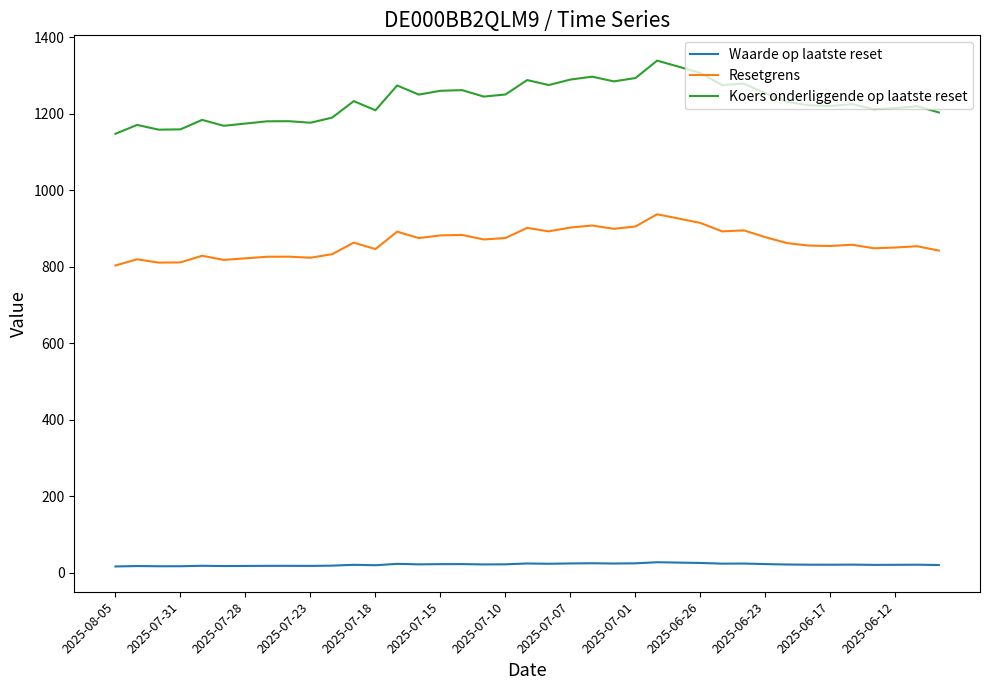

What is the lowest value of the Waarde op laatste reset series?

16.6